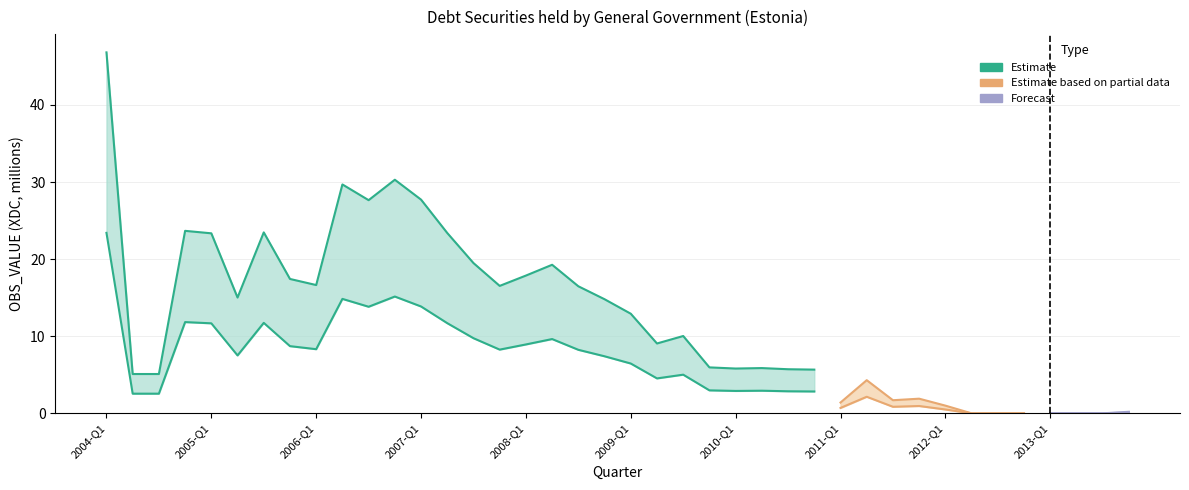

Is it true that OBS_VALUE equals 19.3 at 2008-Q2?

True